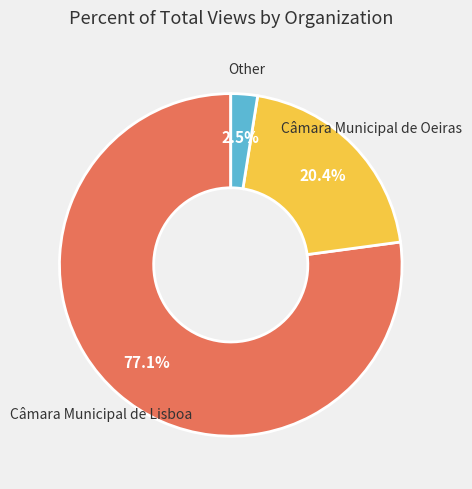

Which has a higher value, Other or Câmara Municipal de Lisboa?

Câmara Municipal de Lisboa